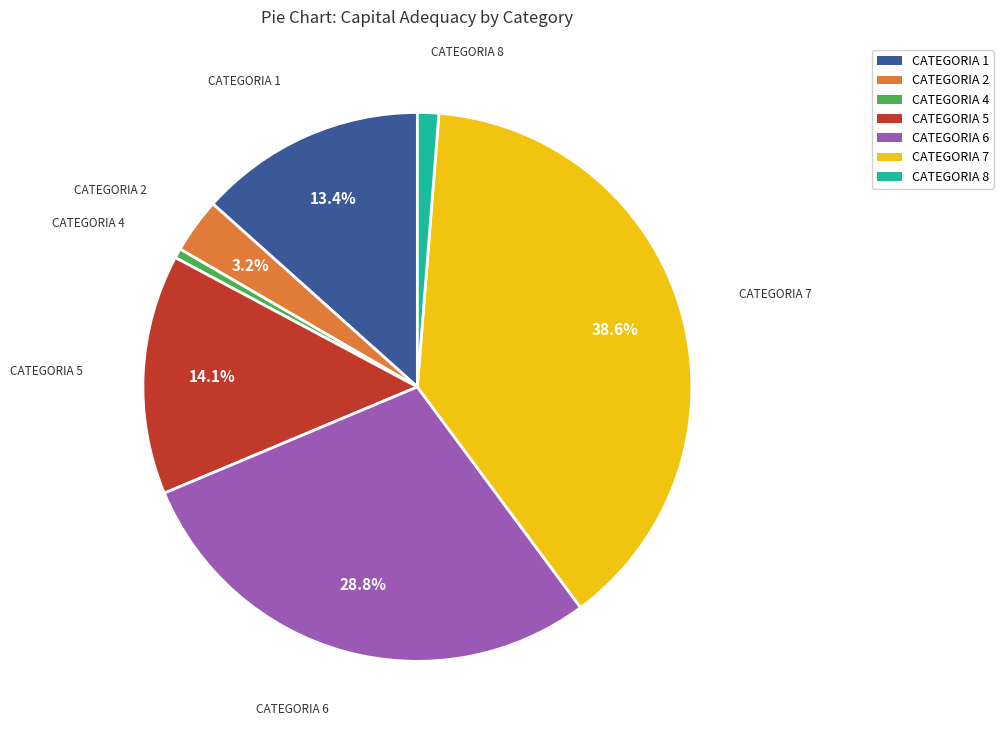

What is the total percentage of CATEGORIA 1 and CATEGORIA 5?

27.5%